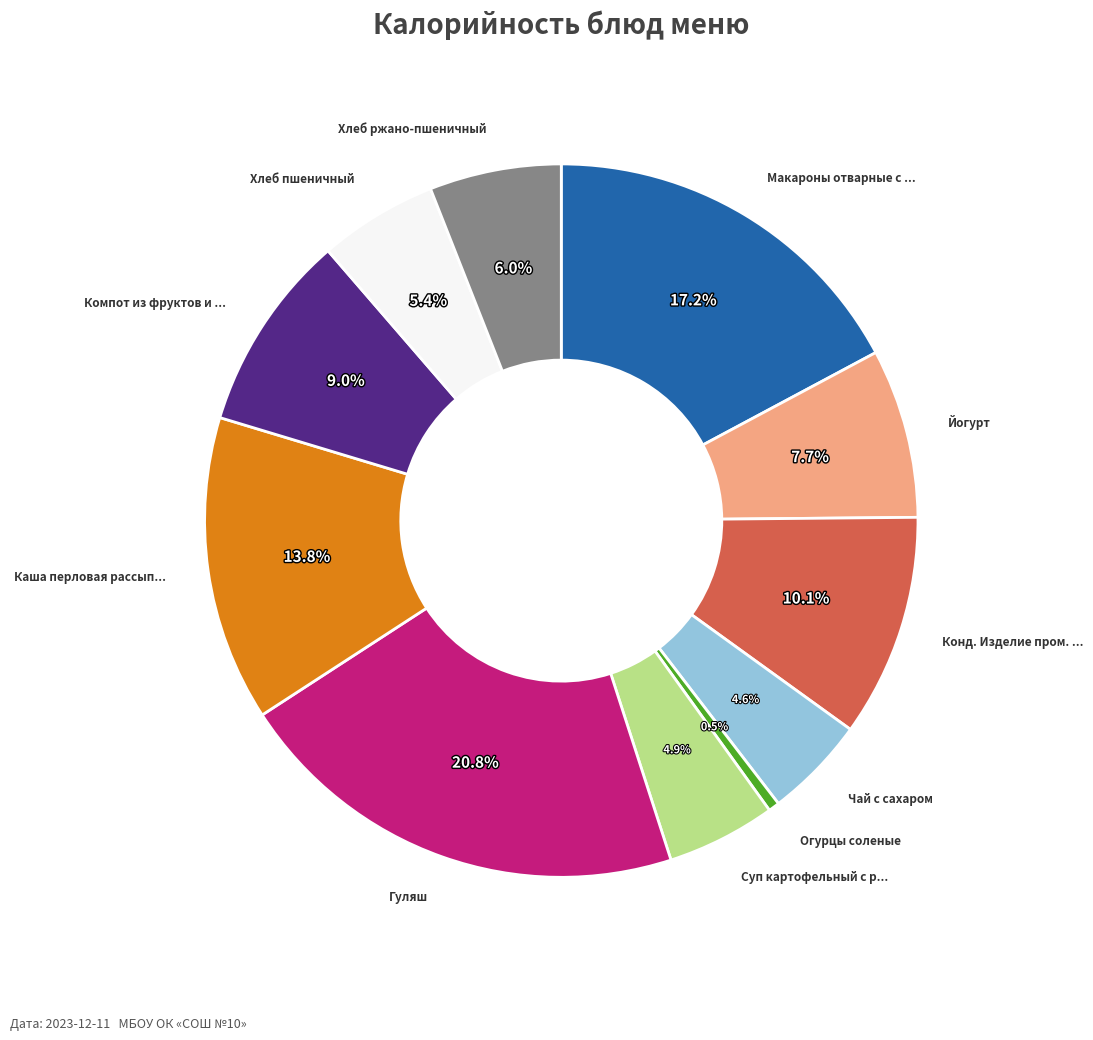

Does any single category account for the majority?

No